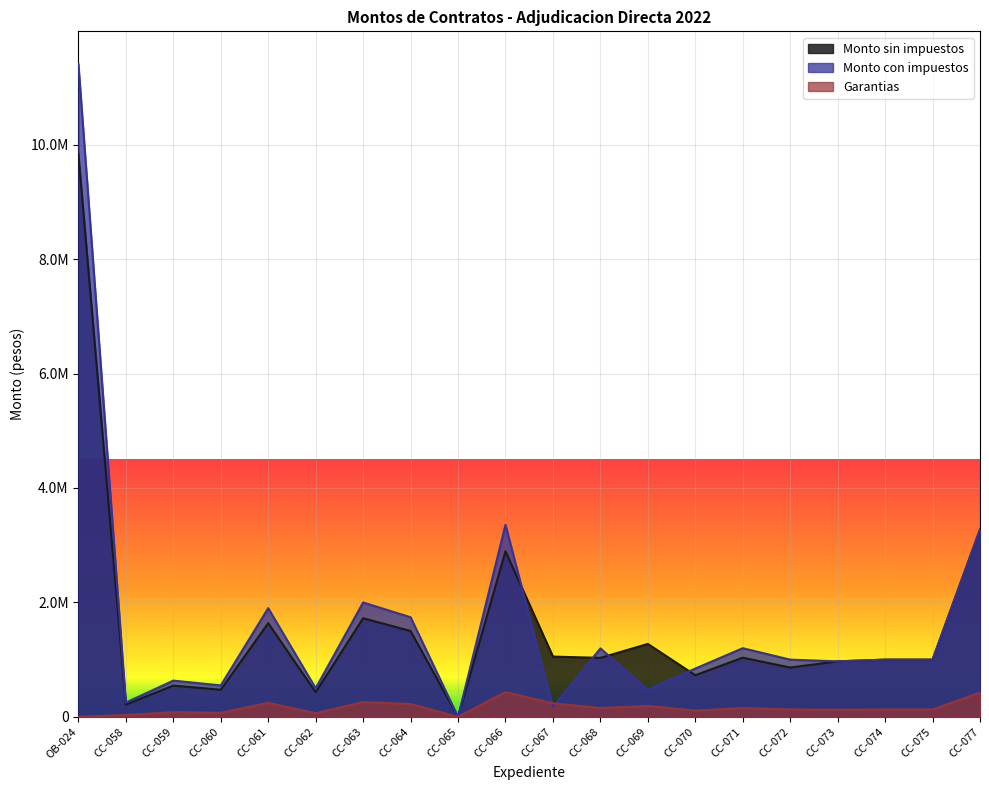

True or false: Garantias and Monto sin impuestos cross at least once.

False